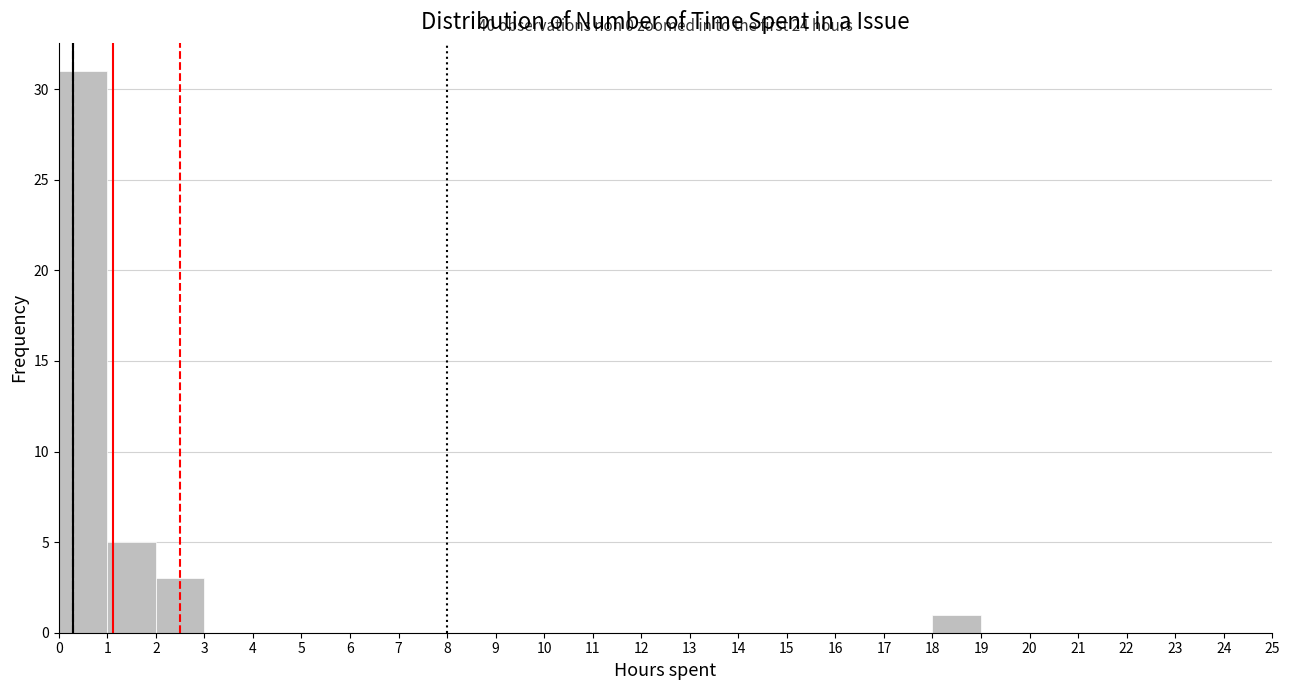

Over which range of the x-axis is the bar tallest?

0 to 1